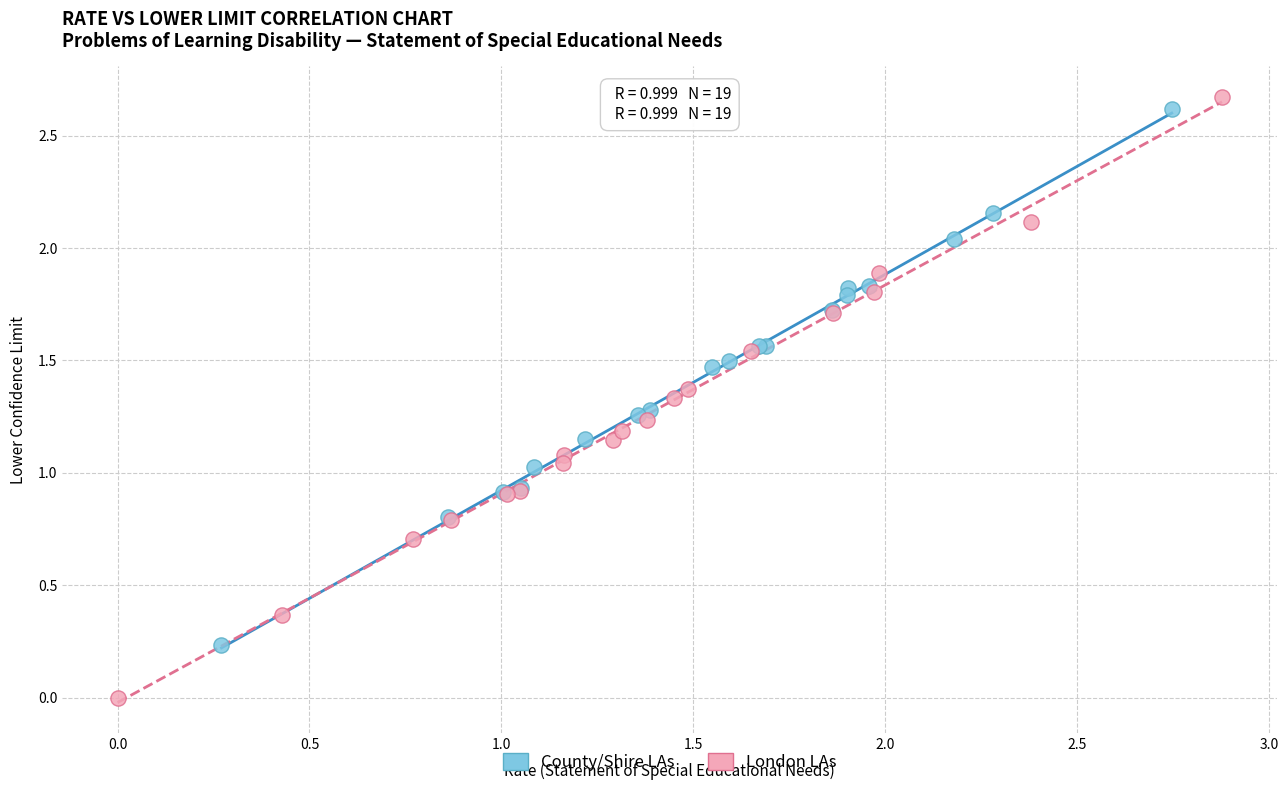

Which series has the widest spread of Y values?

London LAs